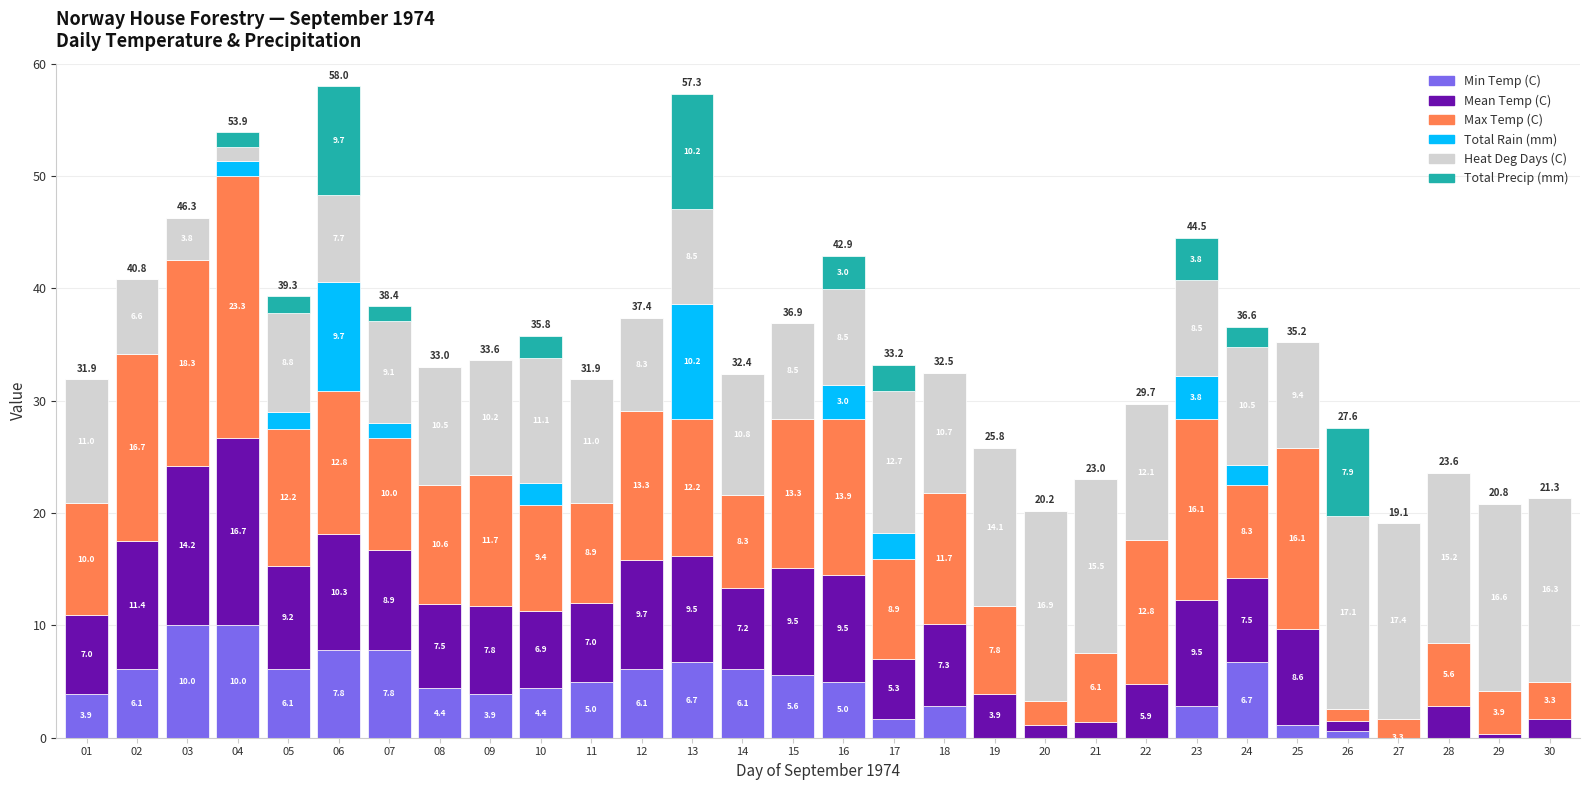

Which category has the lowest value across all series?

27